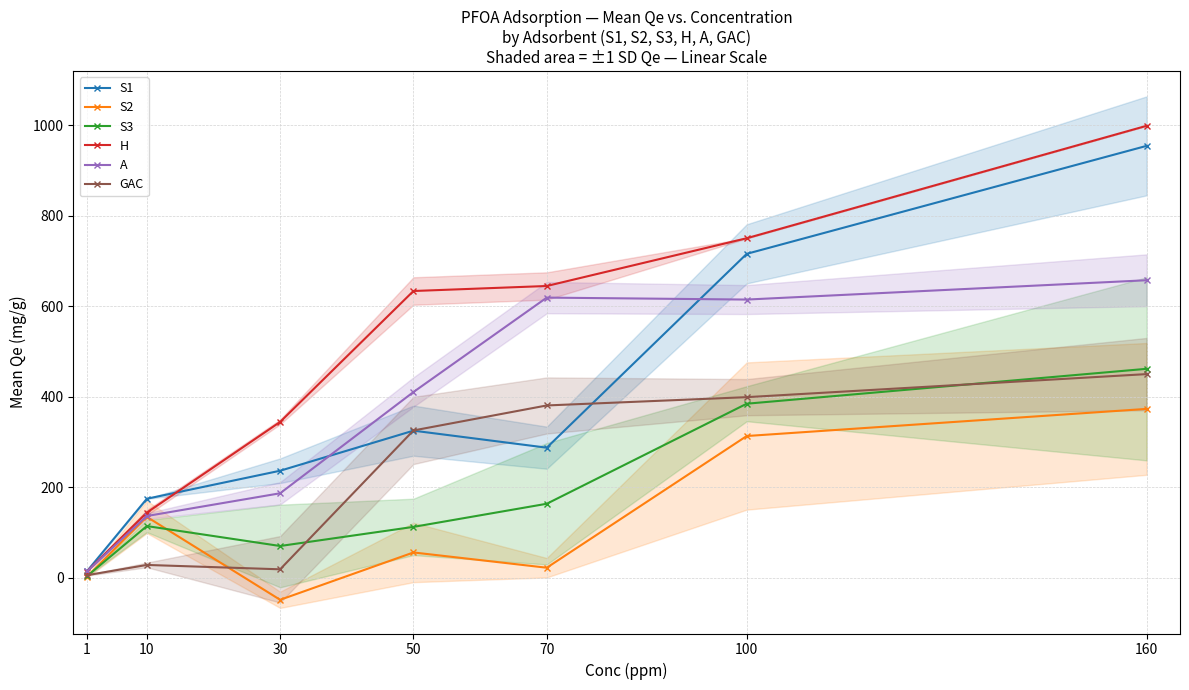

The value of S1 at 30 is 86.9. True or false?

False